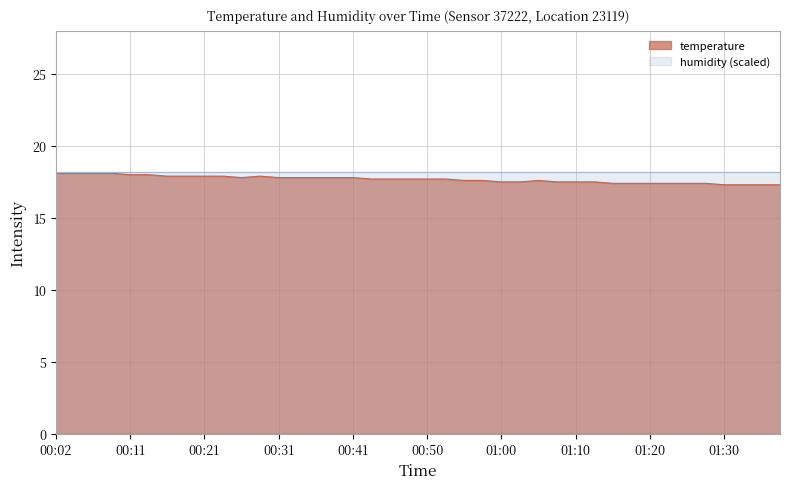

What is the average value?

17.7